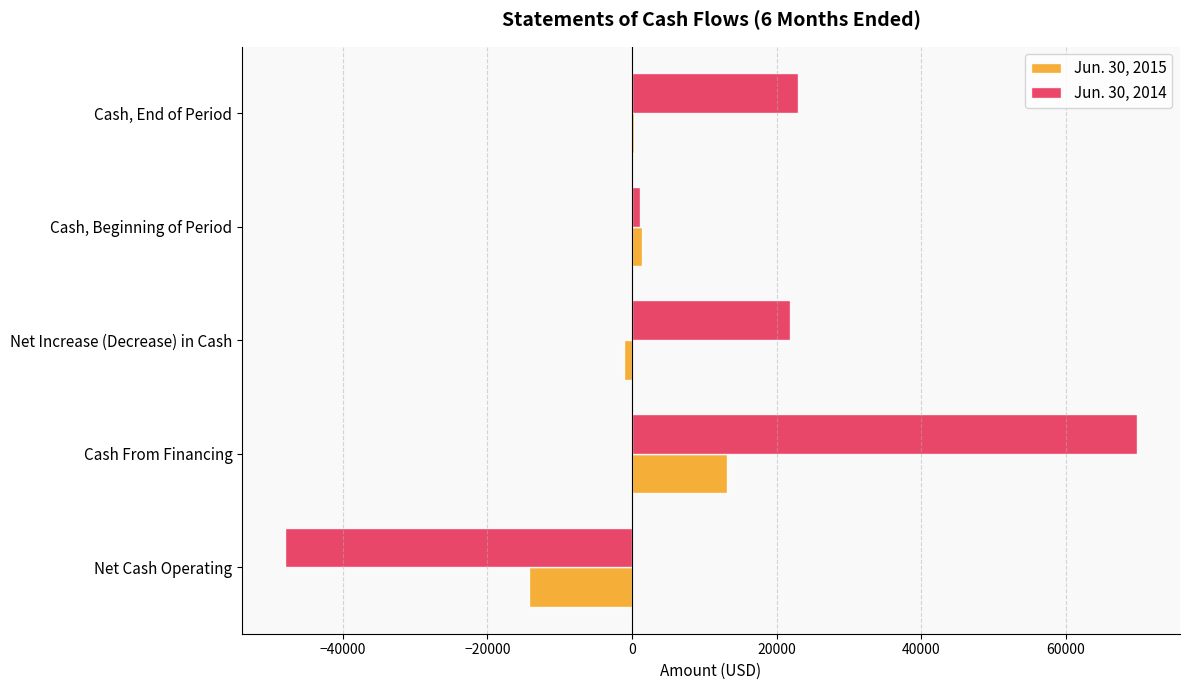

Is the value of Jun. 30, 2014 at Net Cash Operating greater than the value of Jun. 30, 2015 at Cash, End of Period?

No